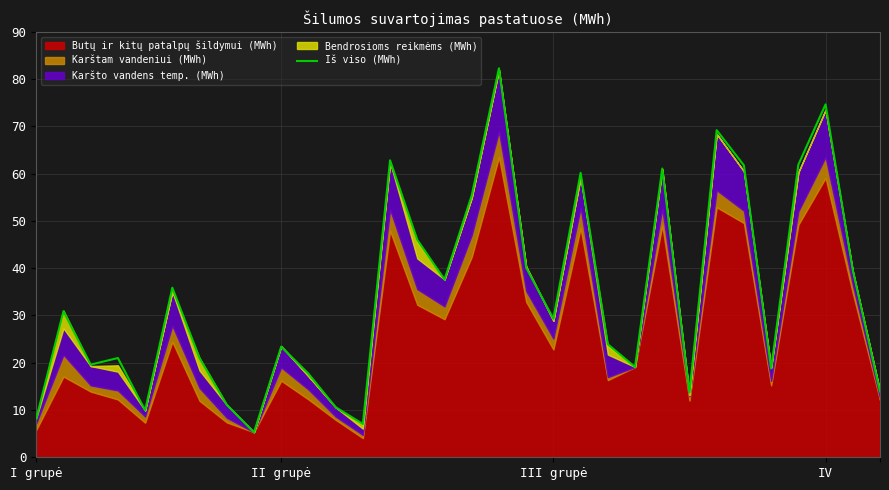

Which category has the lowest value across all series?

8